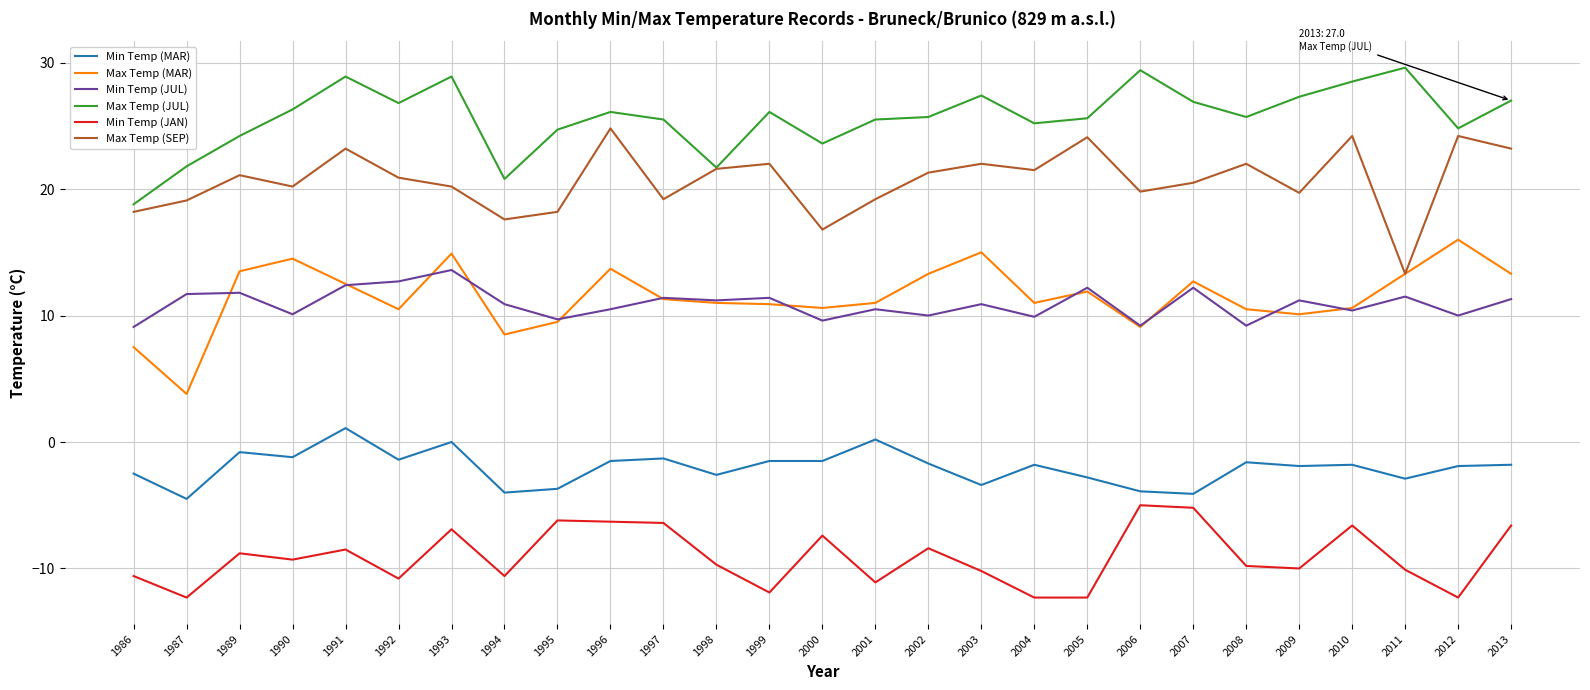

Where does the Min Temp (JAN) series first go above -9?

1989